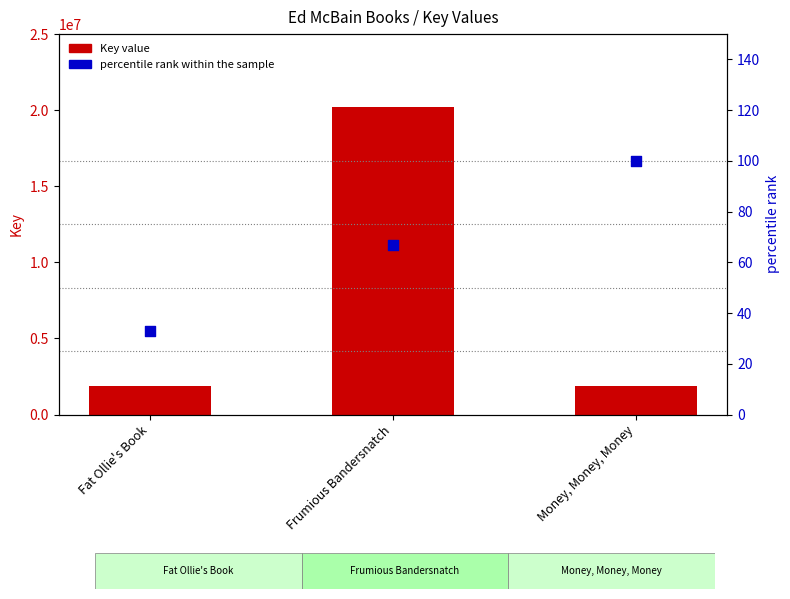

At which category is the sum across all series the highest?

Frumious Bandersnatch